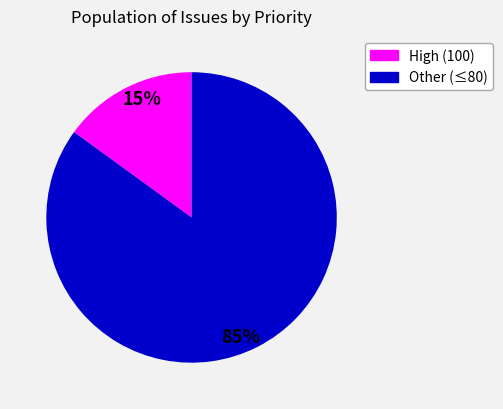

To the nearest percent, what is the difference between the largest and smallest slice percentages?

70%